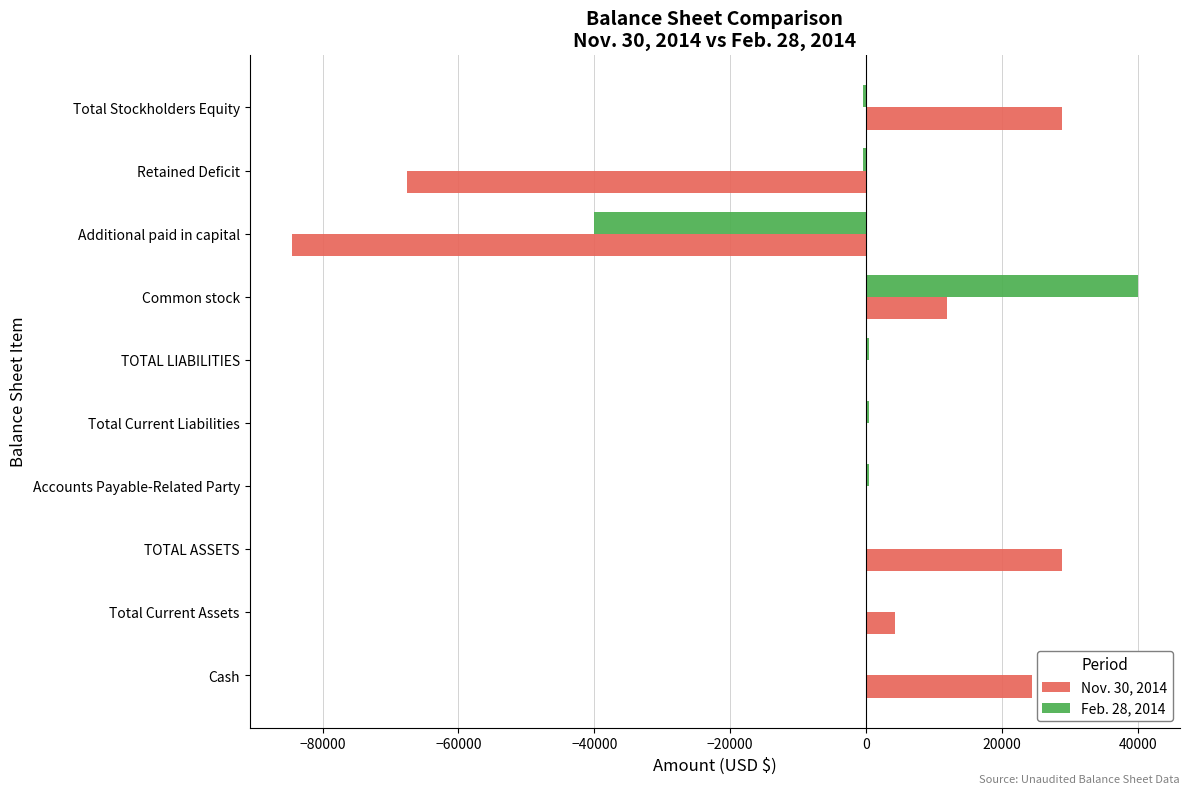

How many distinct data groups are displayed?

2